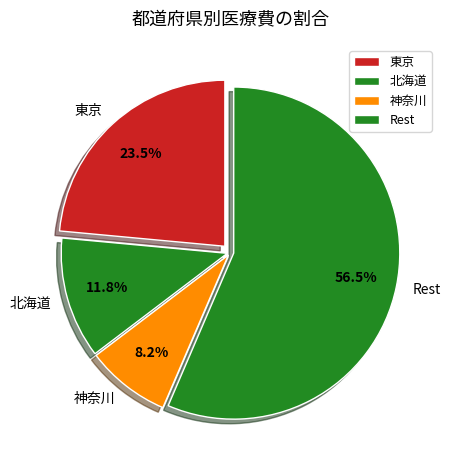

Count the number of slices in the pie.

4